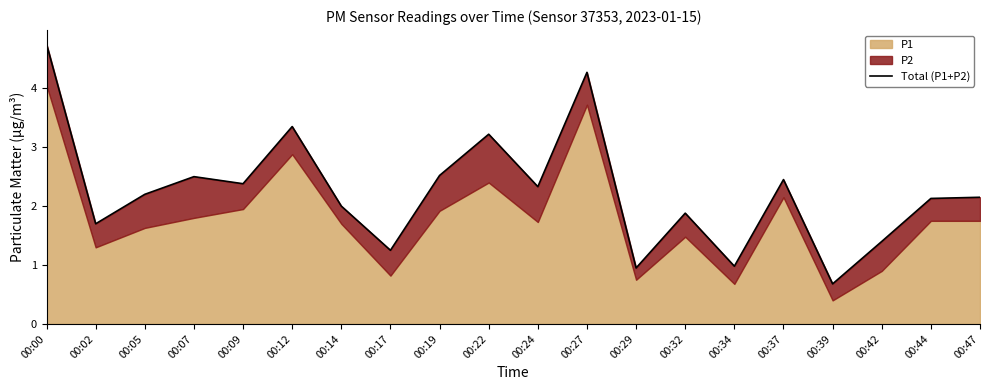

What is the value of the 10th point from the left?

3.2